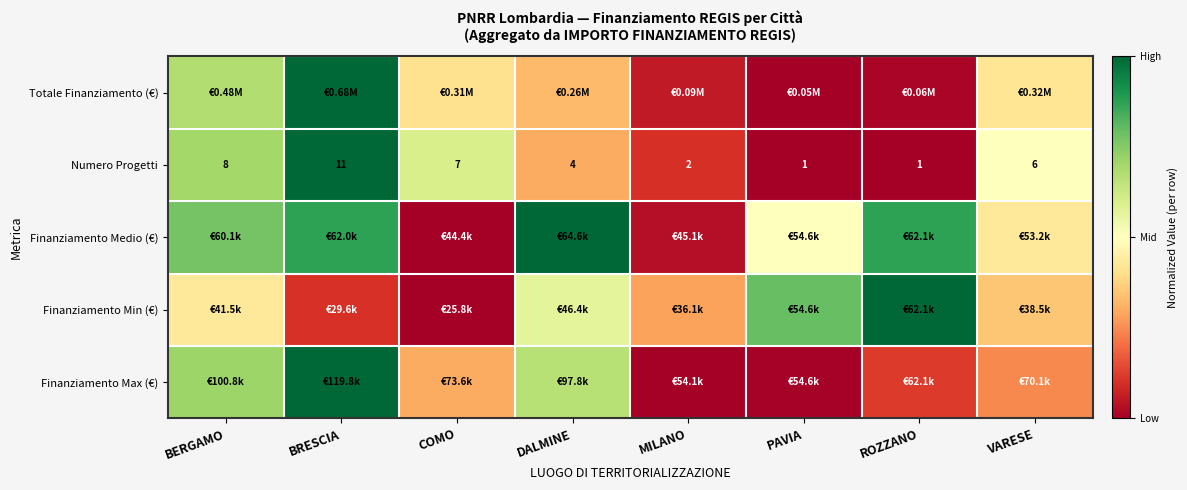

At how many categories does at least one series exceed 0?

8